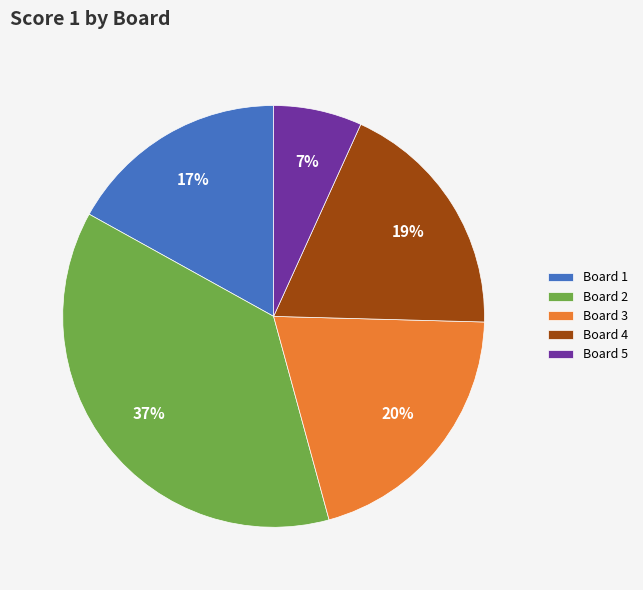

Between Board 3 and Board 5, which is larger?

Board 3